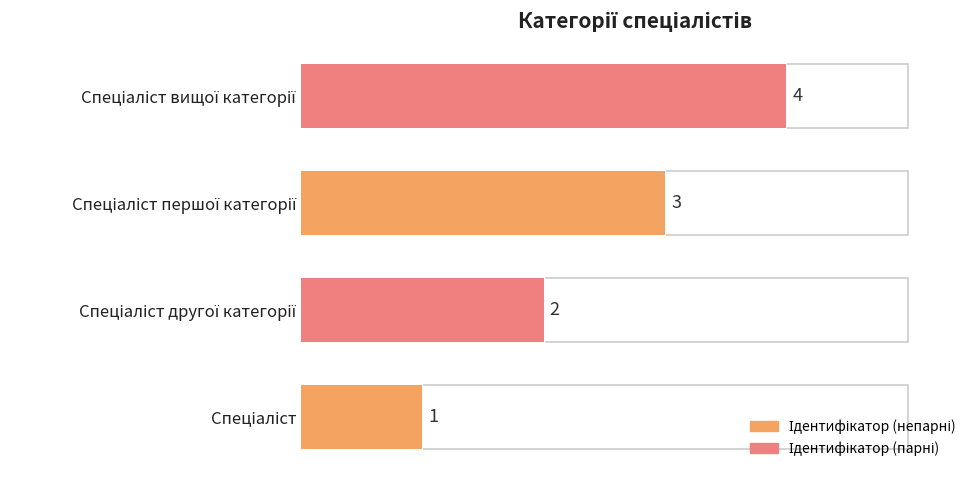

What is the difference between the values at Спеціаліст першої категорії and Спеціаліст вищої категорії?

1